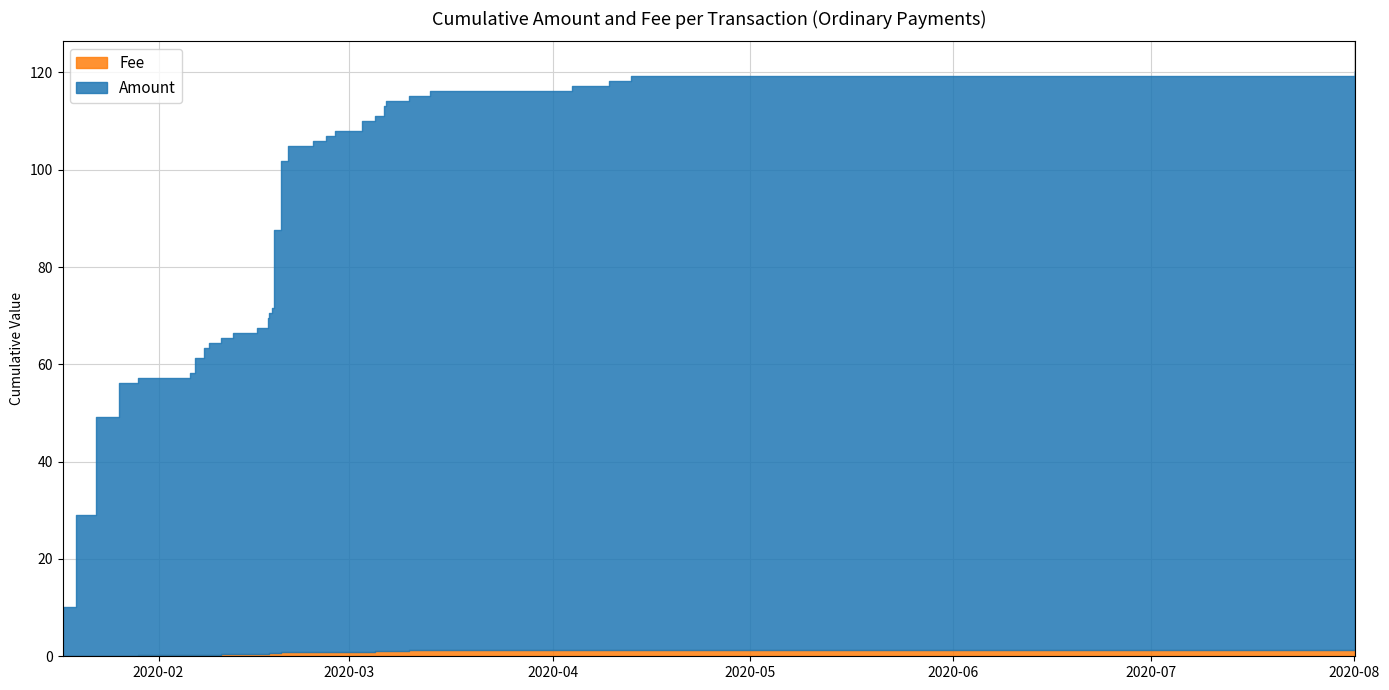

How many lines are shown in the chart?

2